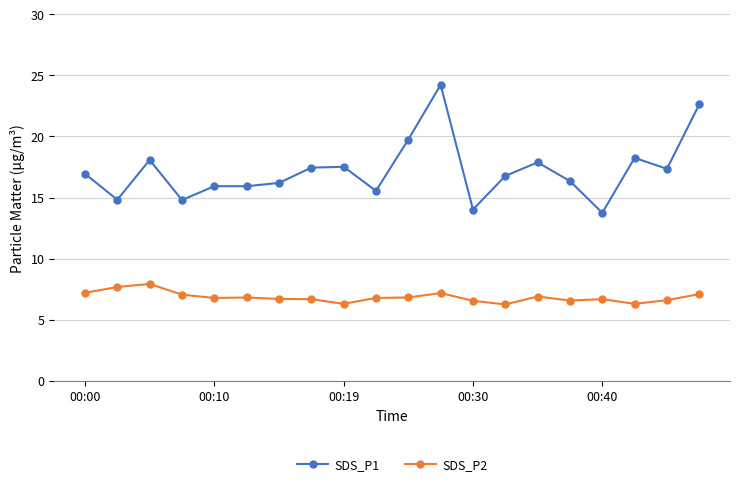

What is the value of the SDS_P1 point at the 20th from the left?

22.6